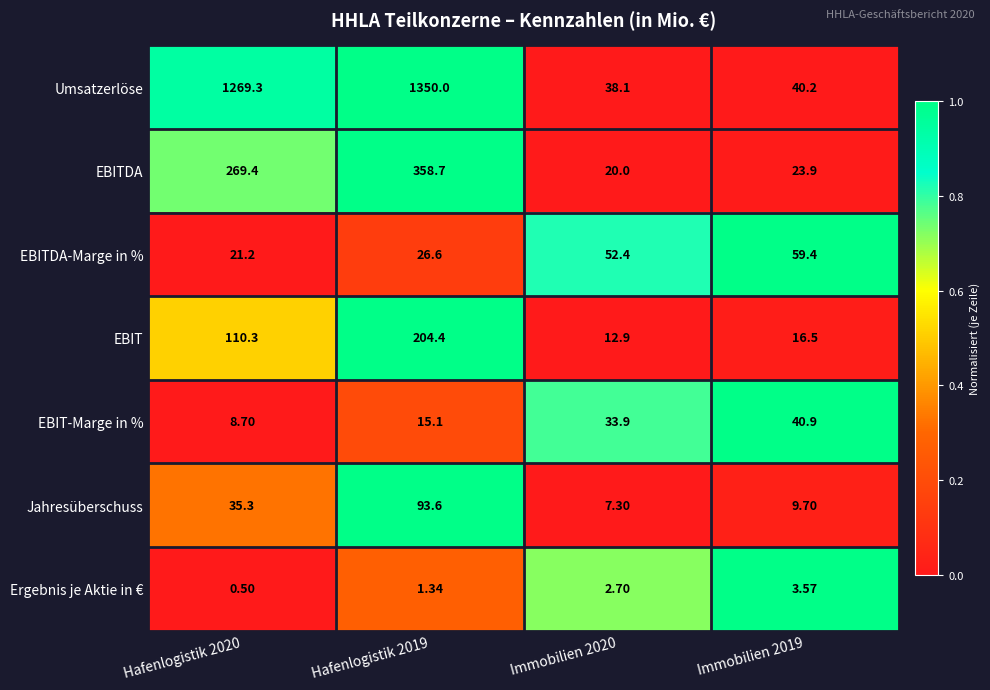

Which series has the largest total across all categories?

Umsatzerlöse